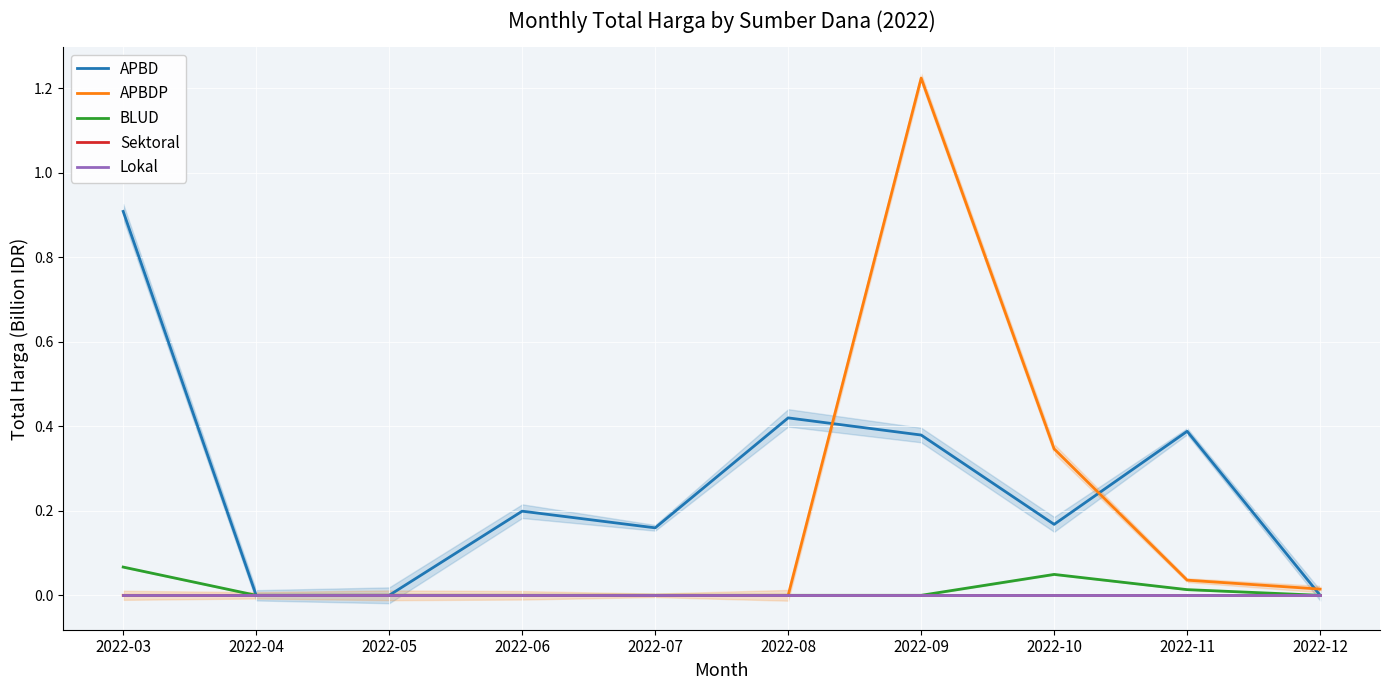

How many data points does each series have?

10